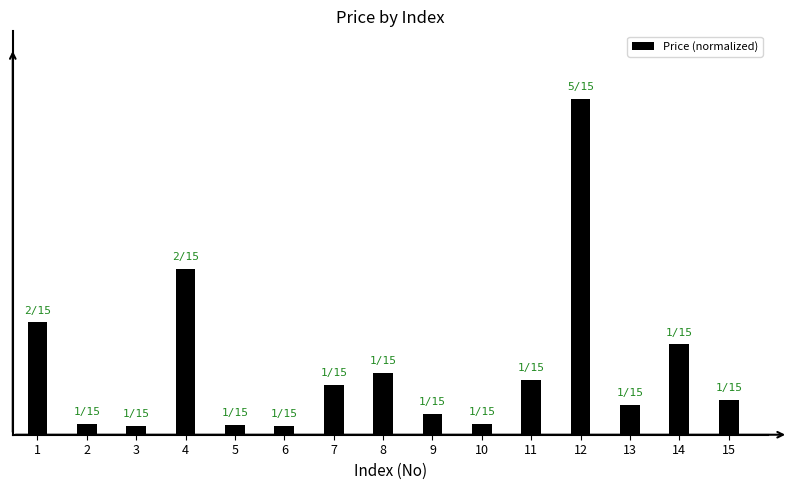

The chart shows a value of 0.0 at 6. True or false?

True